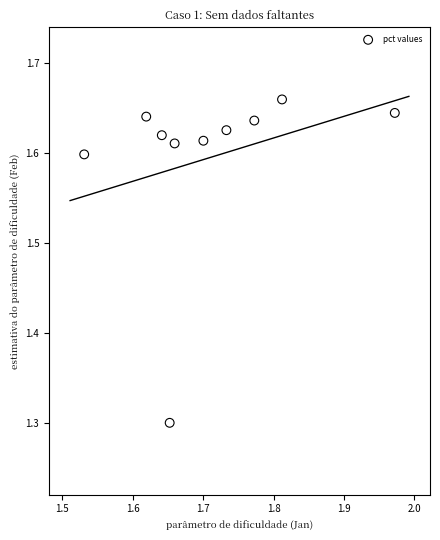

What Y value in the scatter plot is closest to 1?

1.3